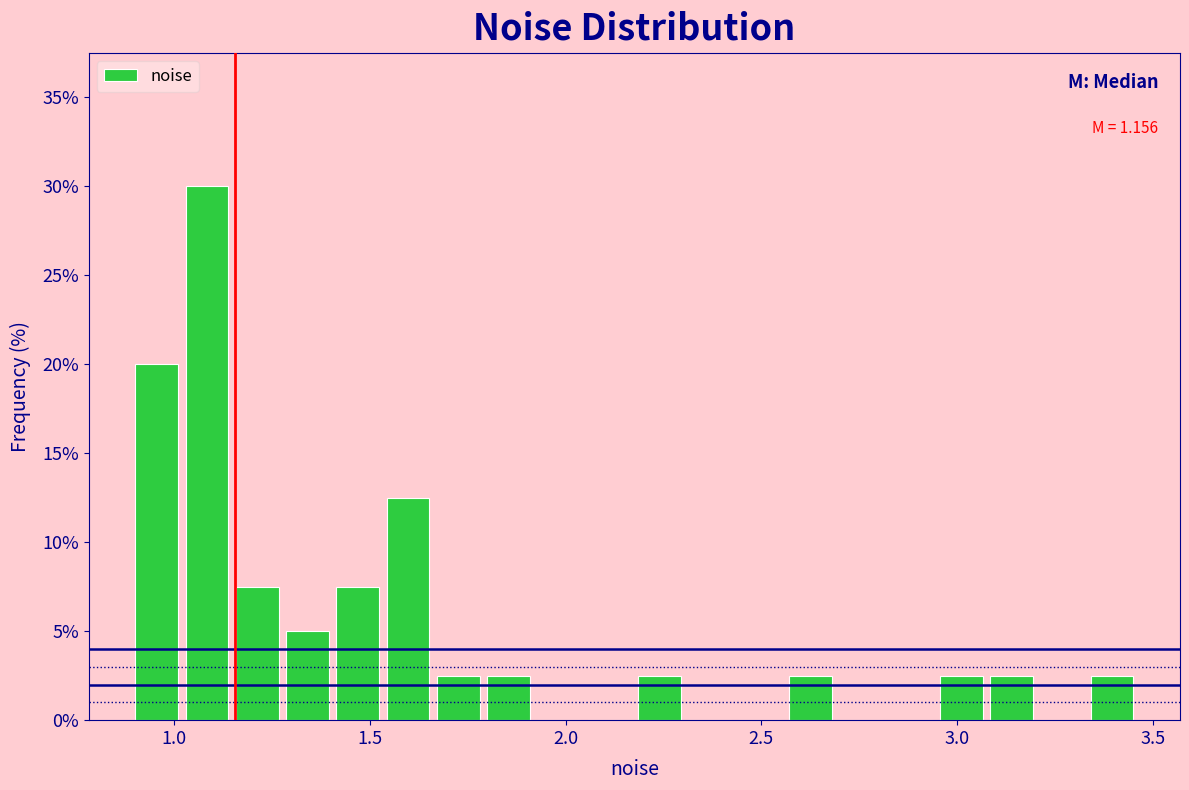

Read against the x-axis, roughly where is the centre of the tallest bar?

1.10